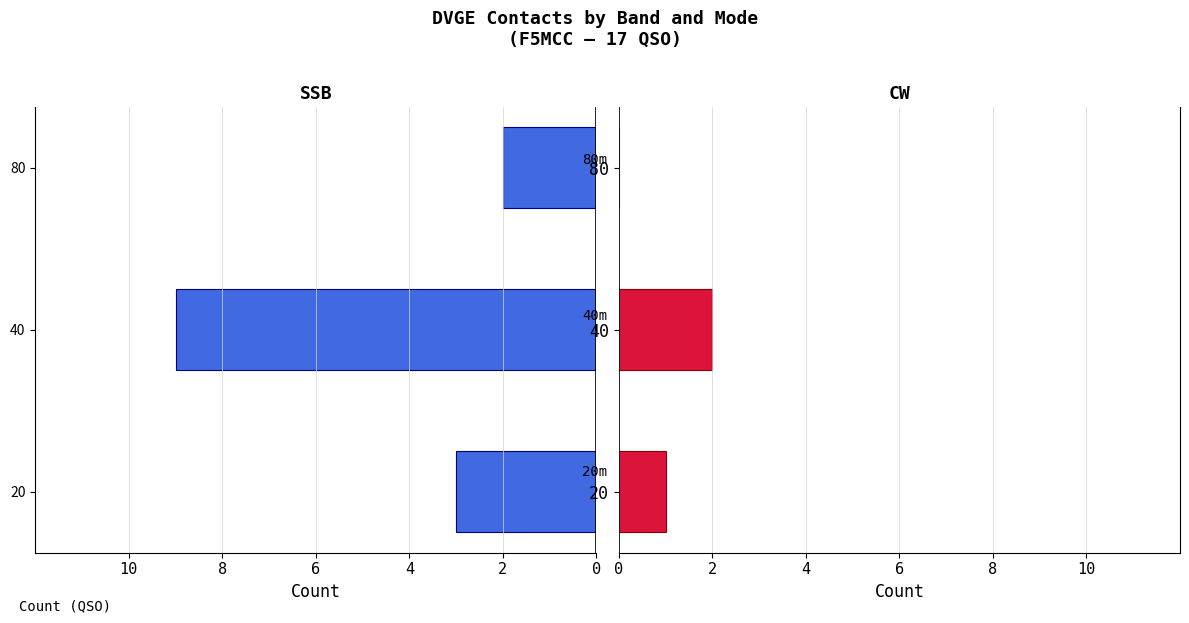

Between 40 and 80, which series saw the biggest shift?

SSB